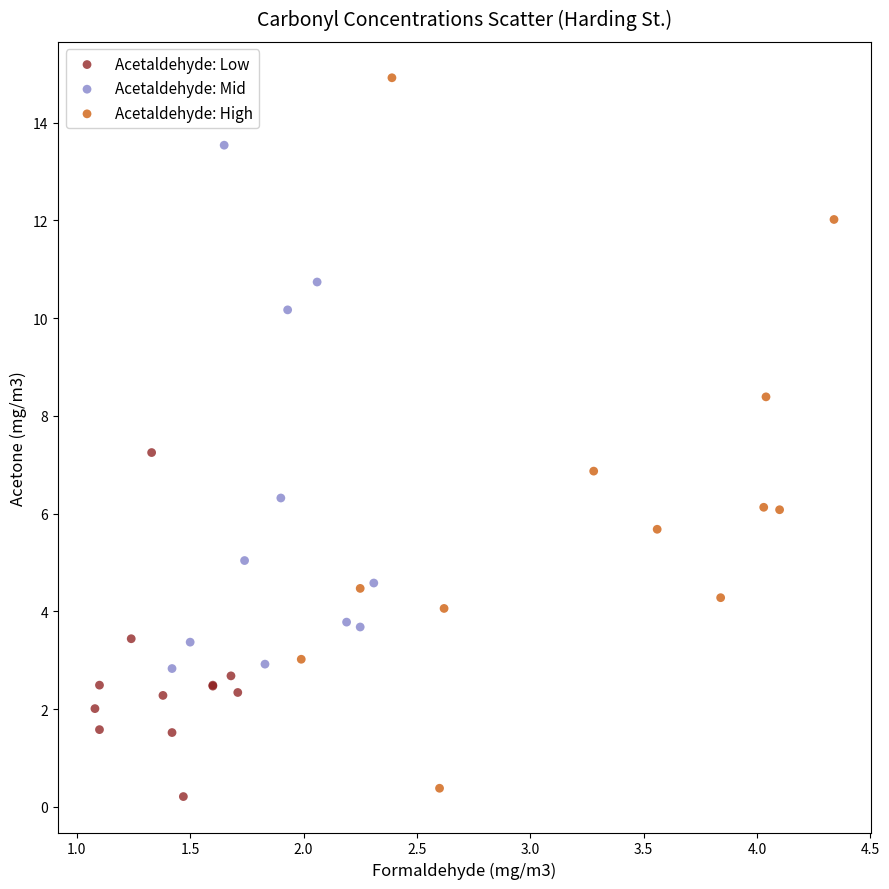

Which series contains the highest Y value?

Acetaldehyde: High